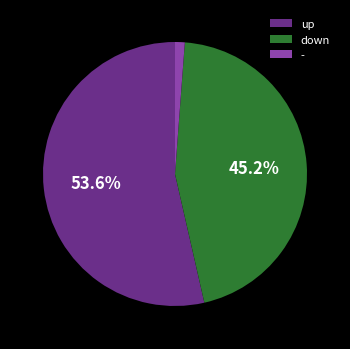

What percentage is the up slice, to the nearest percent?

54%